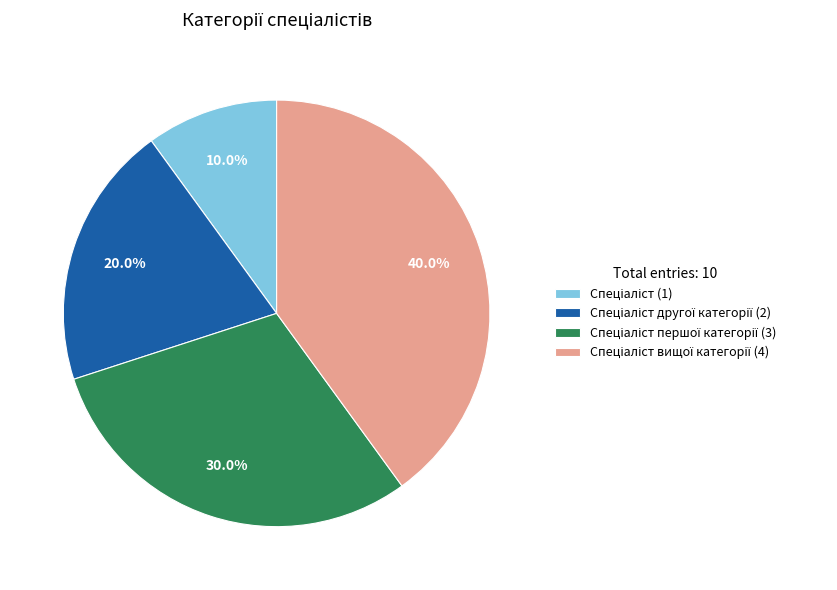

Is there any slice that represents more than half of the pie?

No